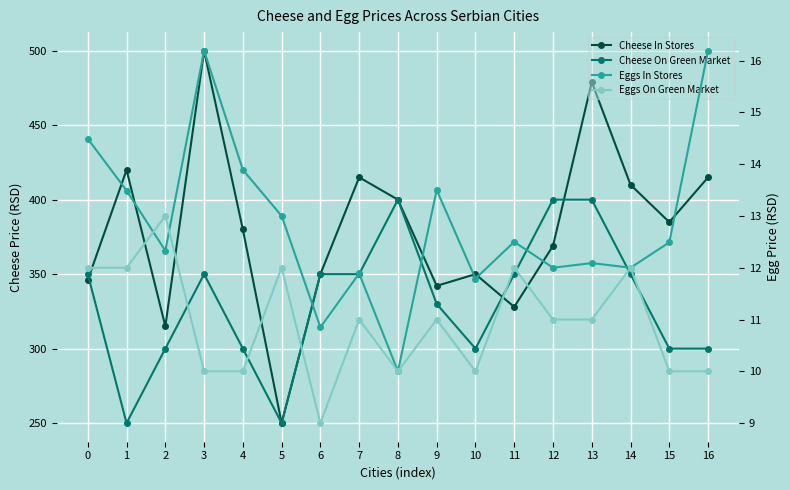

Rank the series at 0 from lowest to highest value.

Eggs On Green Market, Eggs In Stores, Cheese In Stores, Cheese On Green Market